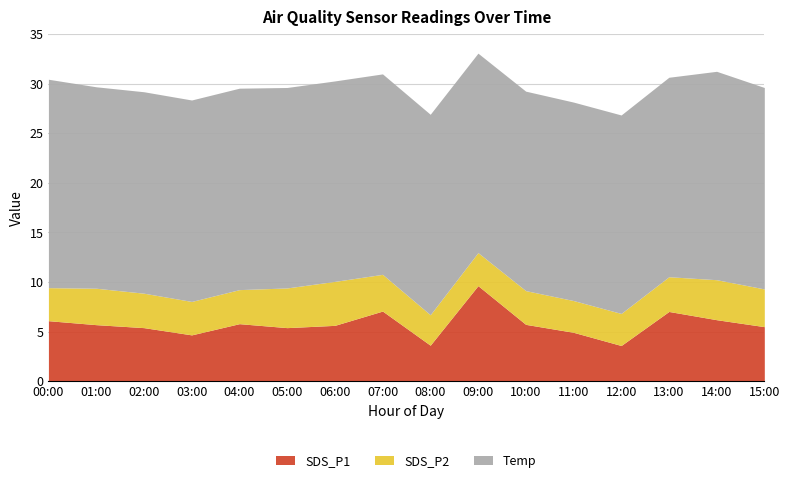

How many interior local valleys does the SDS_P2 series have?

3